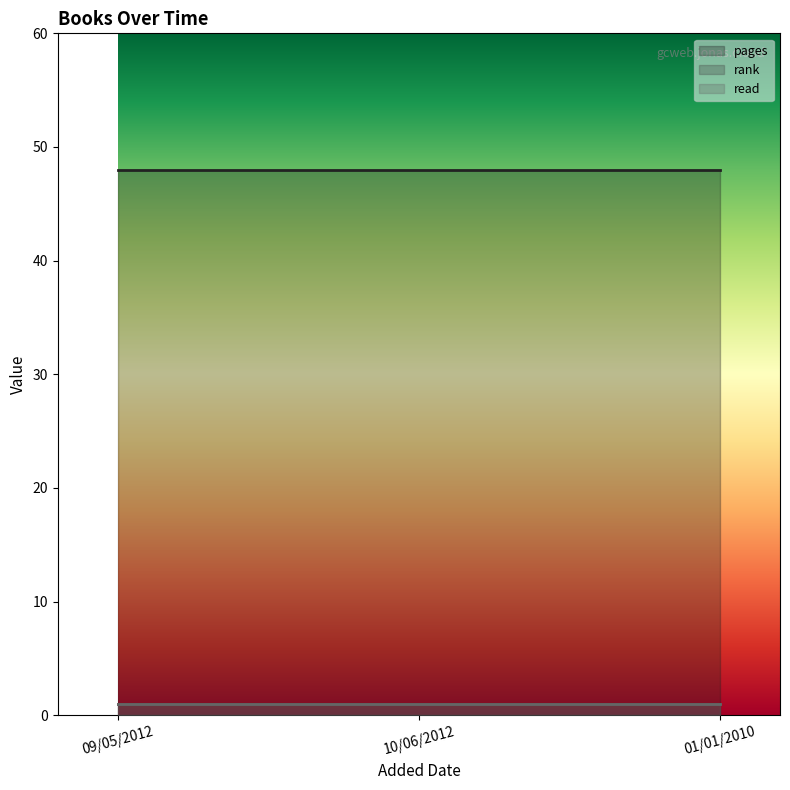

What are all the series names shown in the legend?

pages, rank, read